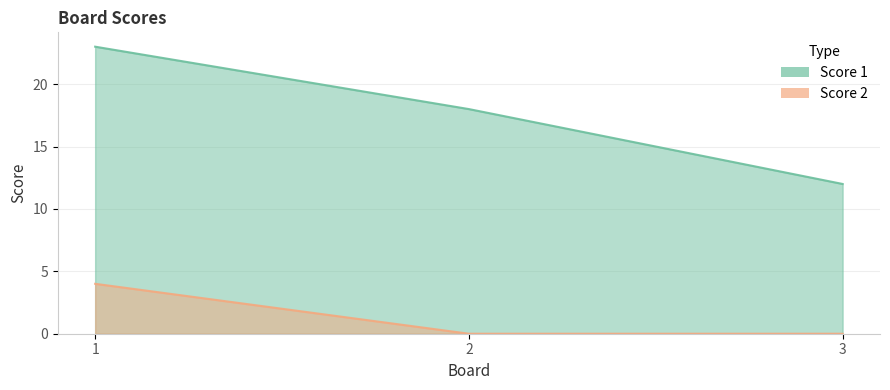

Reading right to left, extract all data points from this chart.

Score 1: 3=12	2=18	1=23
Score 2: 3=0	2=0	1=4